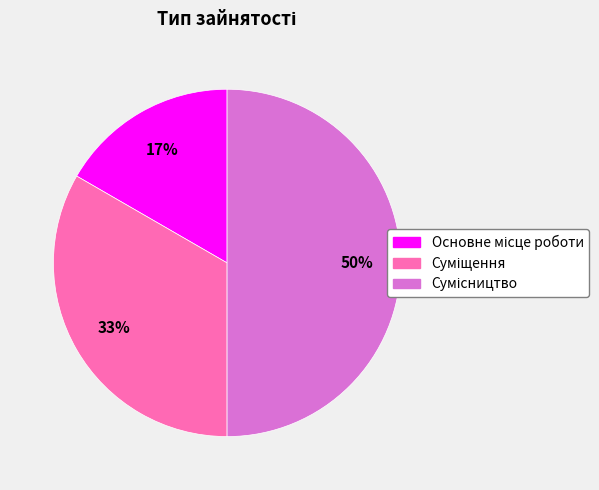

To the nearest percent, what is the difference between the largest and smallest slice percentages?

33%